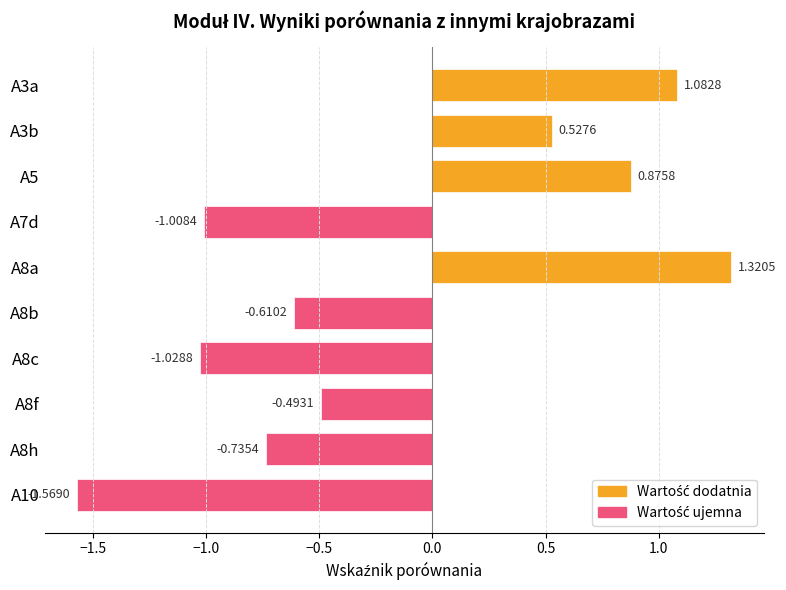

How many data points does each series have?

10